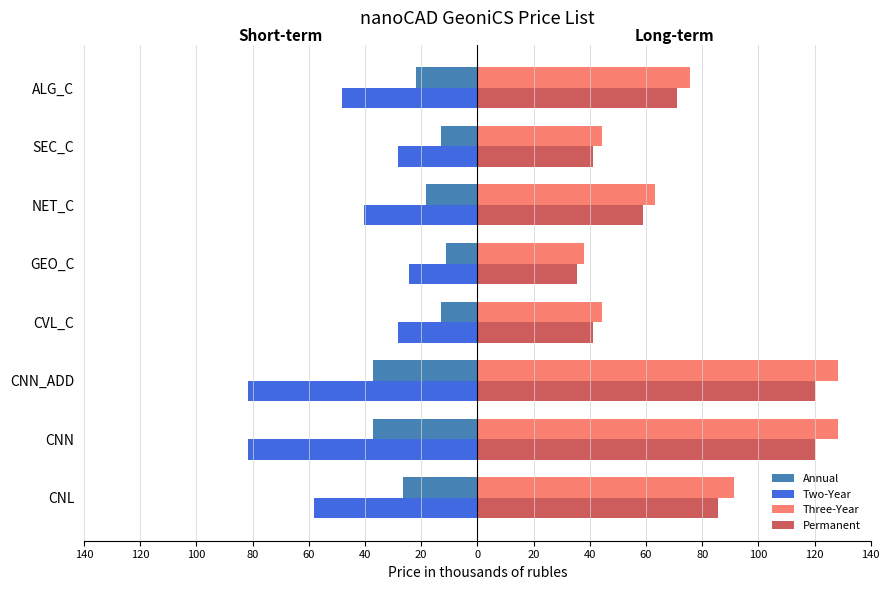

What are all the series names shown in the legend?

Annual, Two-Year, Three-Year, Permanent